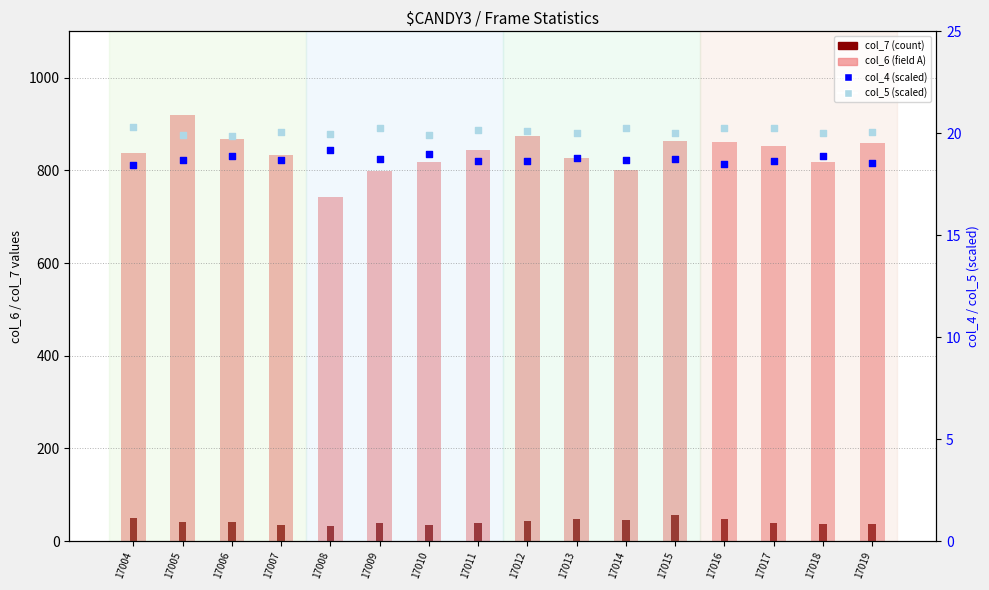

At which category is the sum across all series the highest?

17005